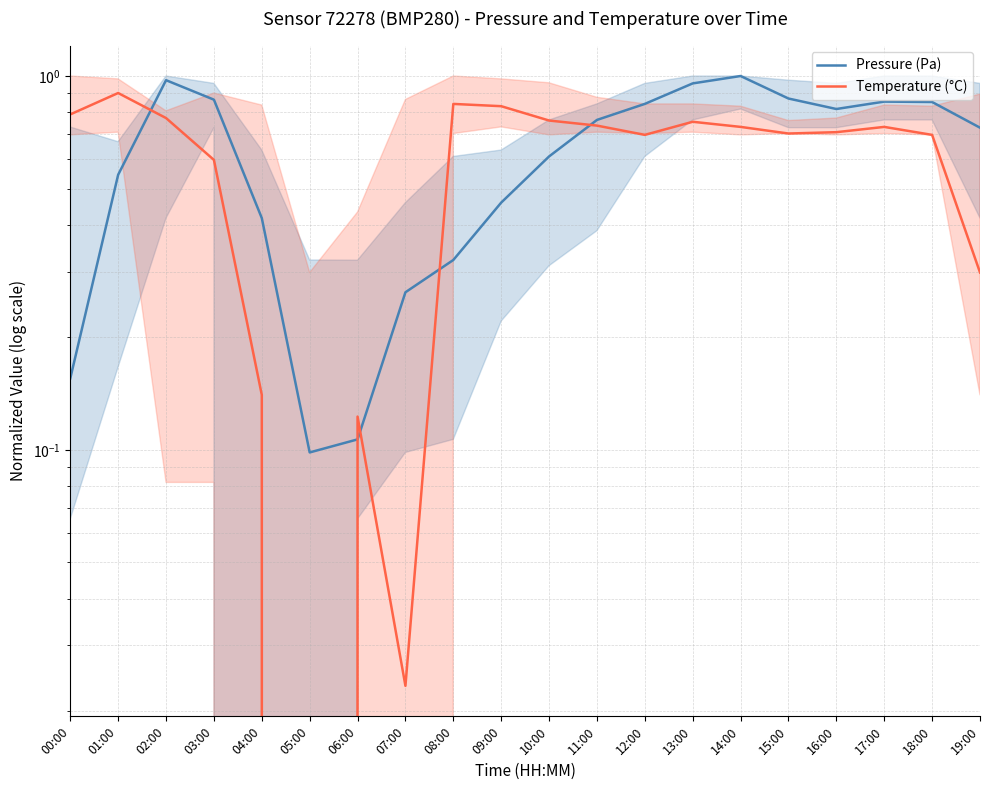

Is the value of Temperature (°C) at 04:00 greater than the value of Pressure (Pa) at 06:00?

Yes